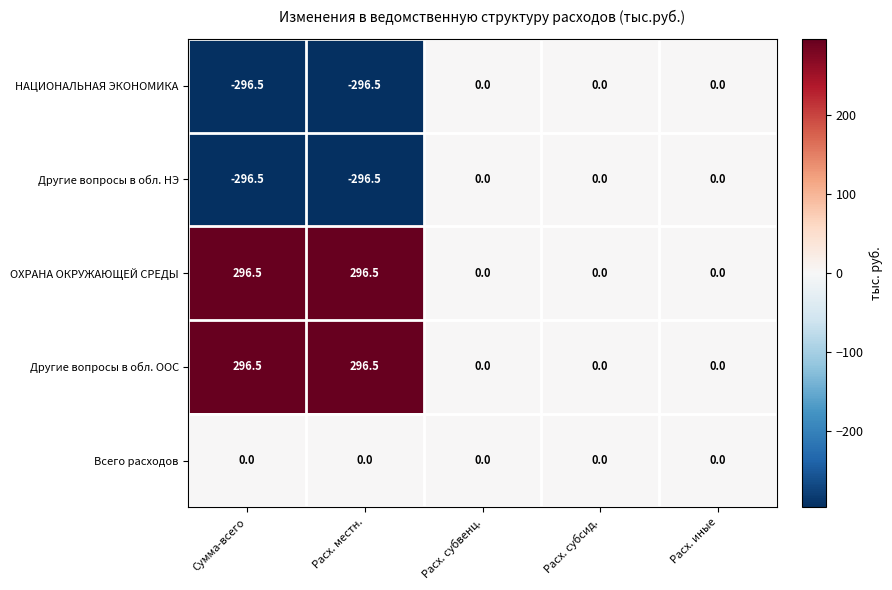

Reading left to right, what are all the values shown in this chart?

НАЦИОНАЛЬНАЯ ЭКОНОМИКА: -296.5	-296.5	0.0	0.0	0.0
Другие вопросы в обл. НЭ: -296.5	-296.5	0.0	0.0	0.0
ОХРАНА ОКРУЖАЮЩЕЙ СРЕДЫ: 296.5	296.5	0.0	0.0	0.0
Другие вопросы в обл. ООС: 296.5	296.5	0.0	0.0	0.0
Всего расходов: 0.0	0.0	0.0	0.0	0.0